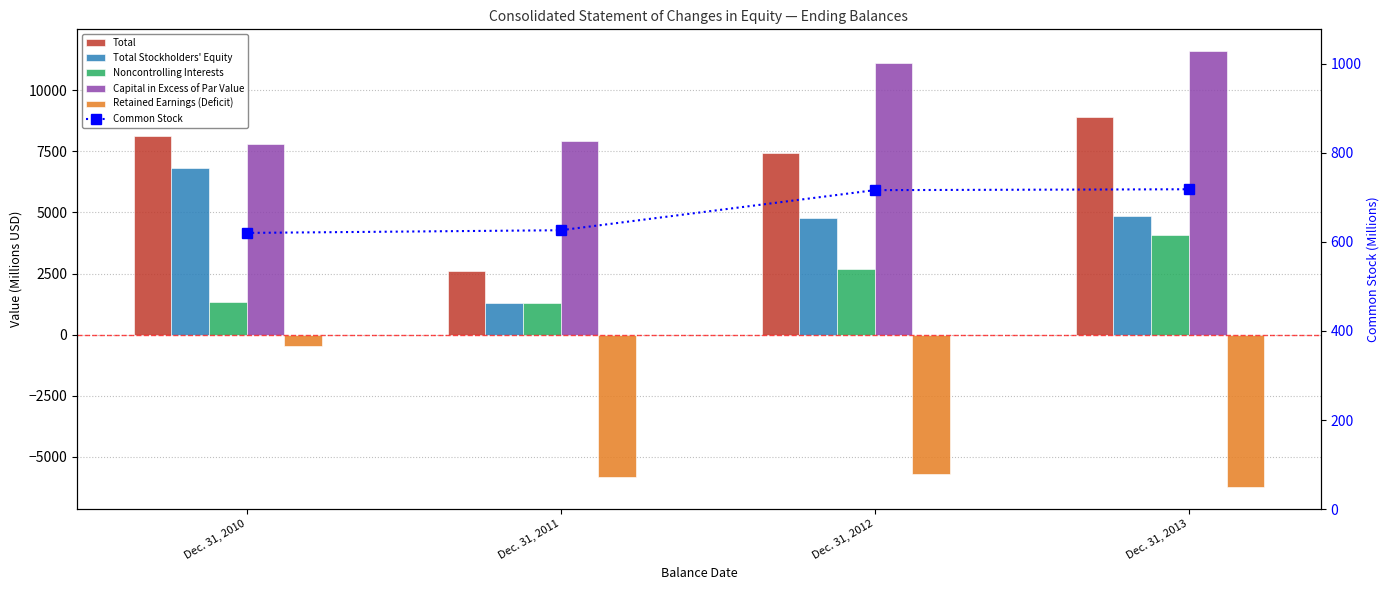

Where does the Total series first go above 8134?

Dec. 31, 2013